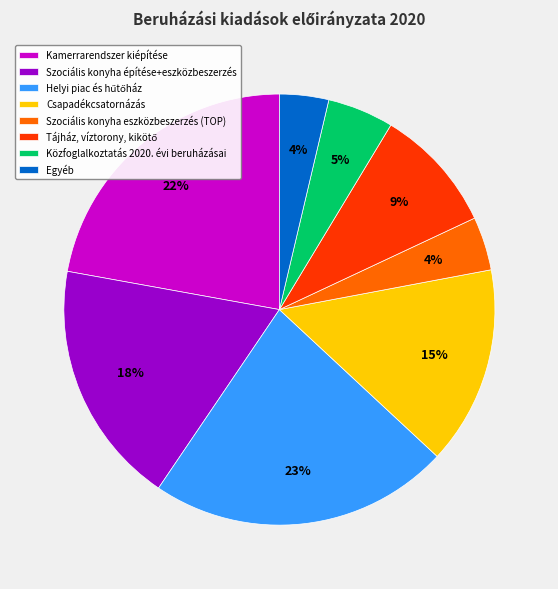

To the nearest percent, what is the difference between the Közfoglalkoztatás 2020. évi beruházásai and Szociális konyha építése+eszközbeszerzés slice percentages?

13%